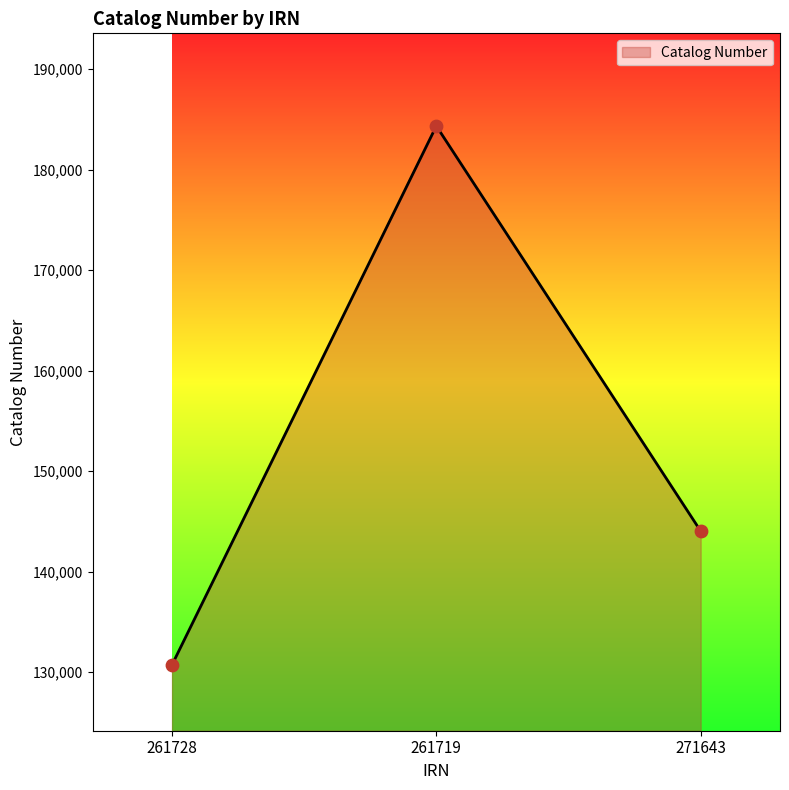

Approximately how many times larger is the value at 261728 compared to 261719?

0.7